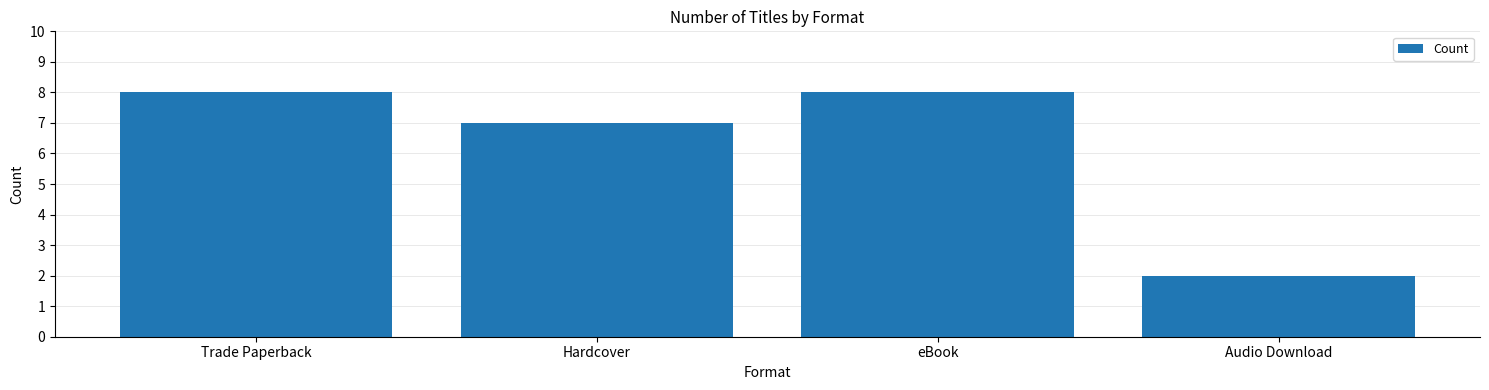

What is the average value?

6